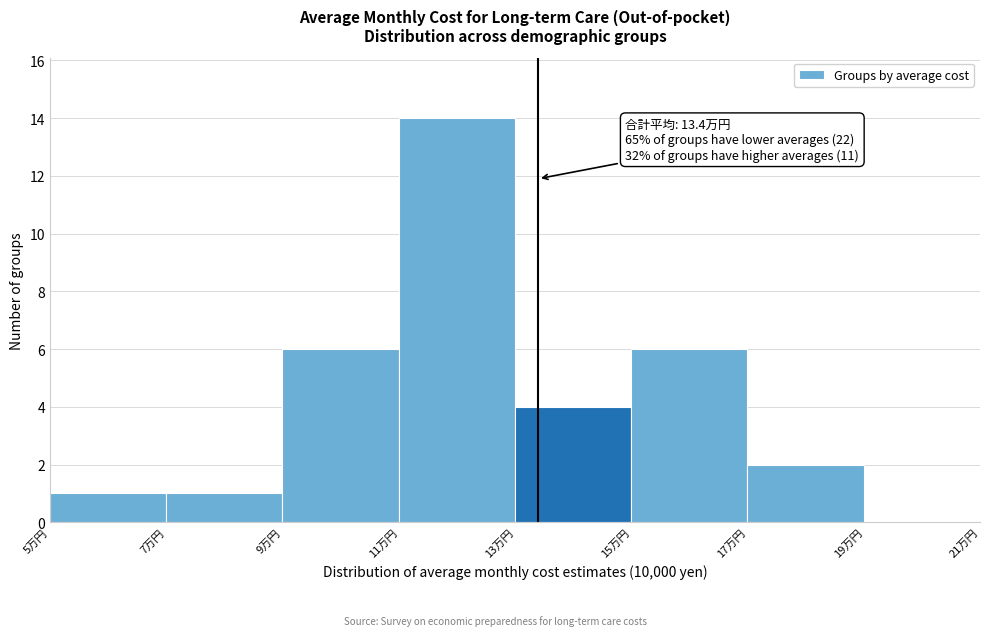

Which range on the x-axis has the tallest bar?

11 to 13